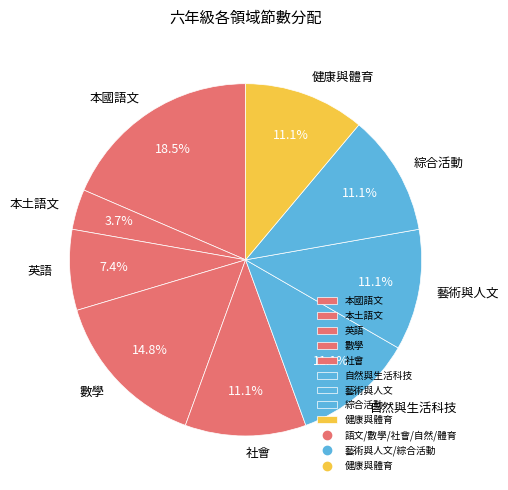

How many segments does this pie chart have?

9